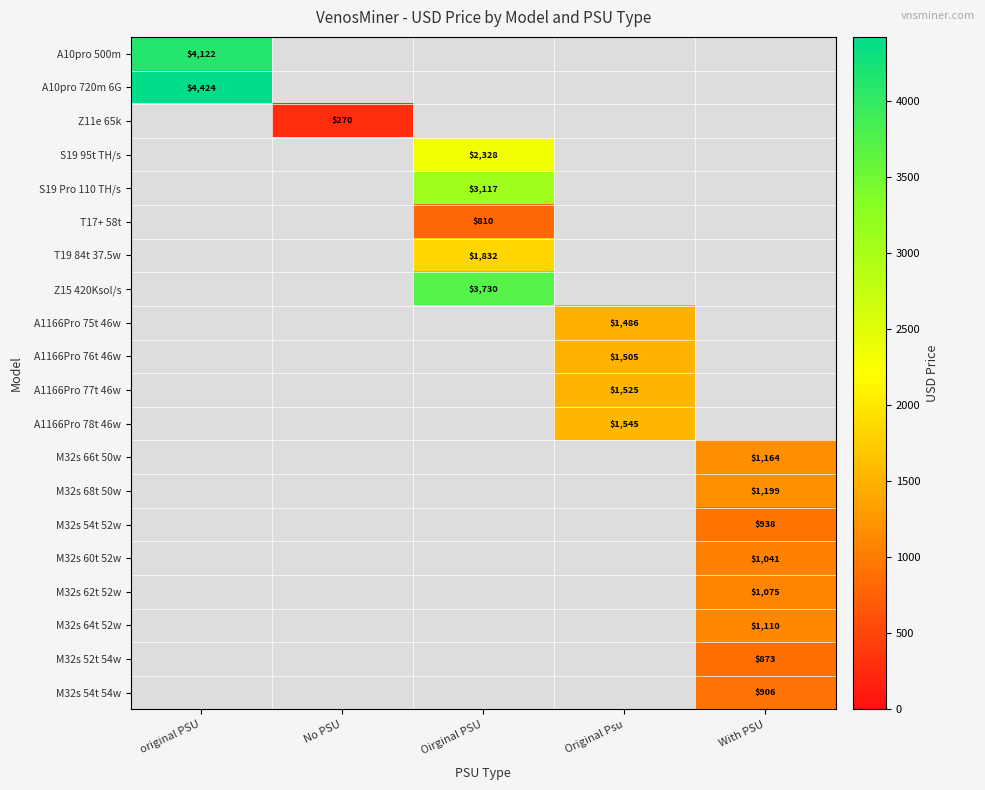

Which category has the lowest value across all series?

No PSU